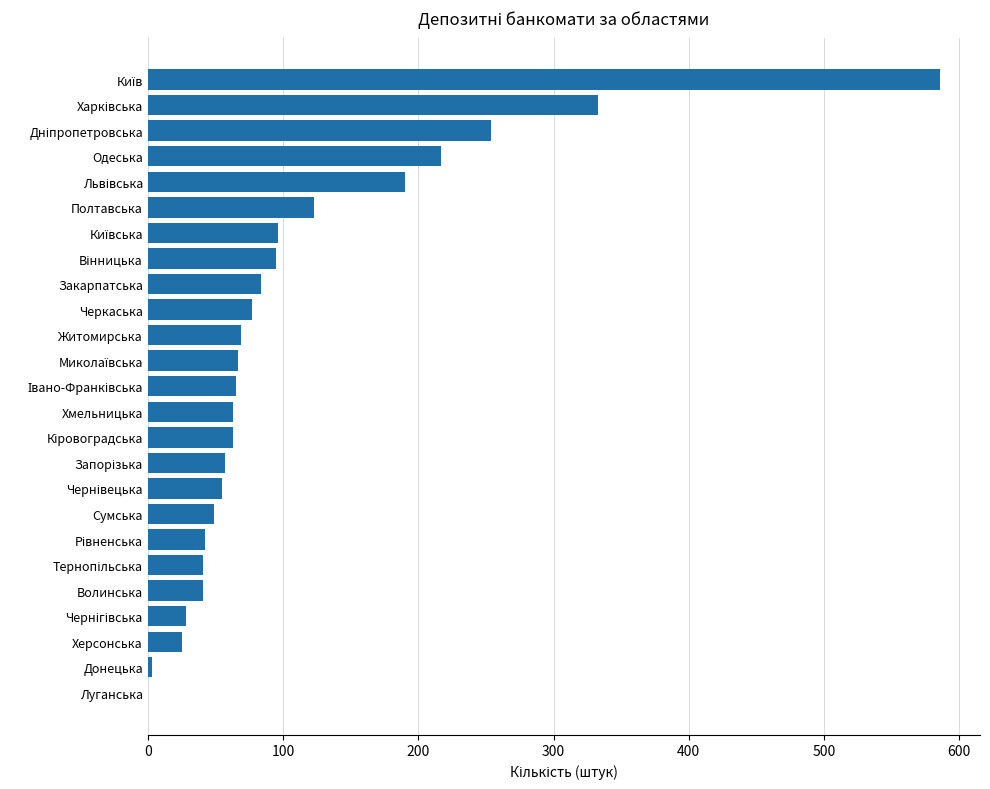

What is the greatest value displayed?

586